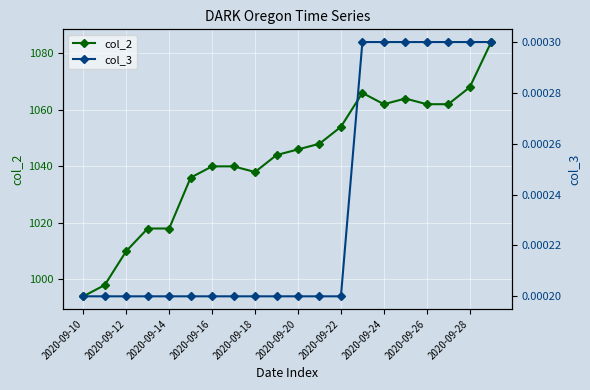

Which category has the lowest value in the col_2 series?

2020-09-10